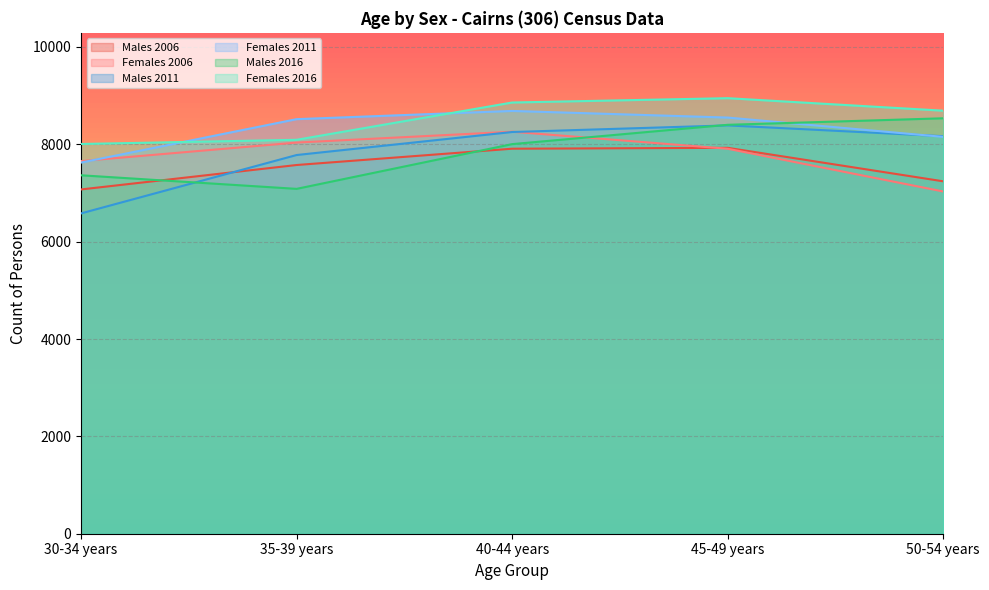

True or false: Females 2016 has a value of 8093 at 35-39 years.

True